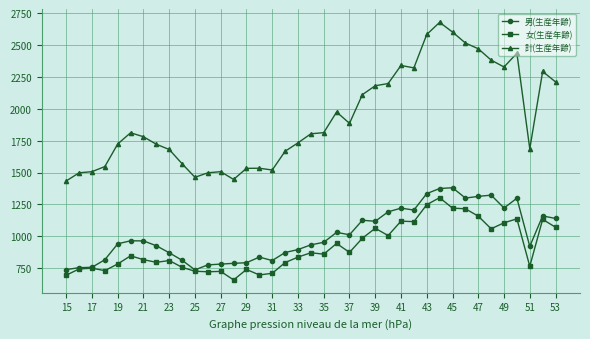

Which series has the largest total across all categories?

計(生産年齢)